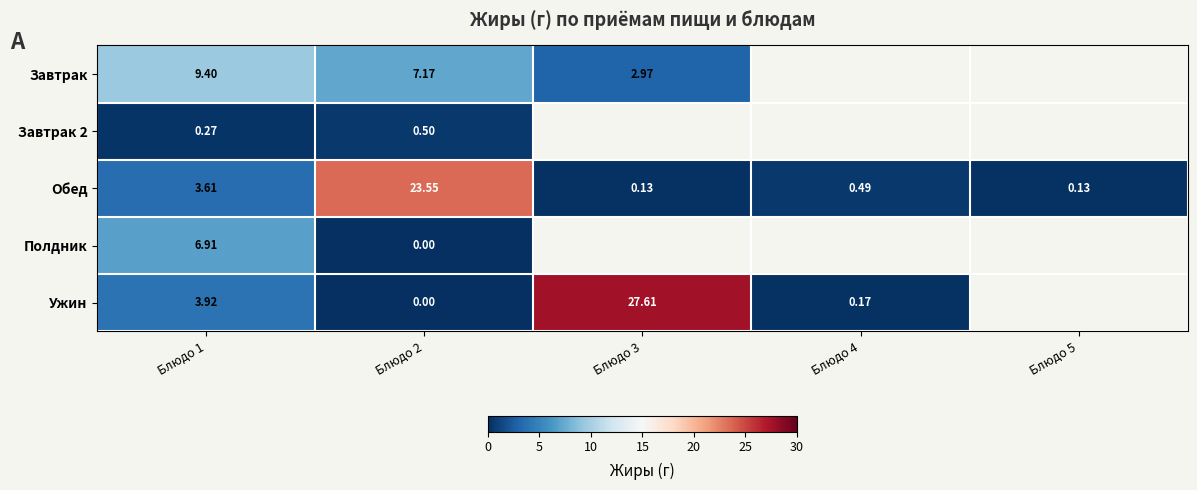

At which category is the sum across all series the highest?

Блюдо 2